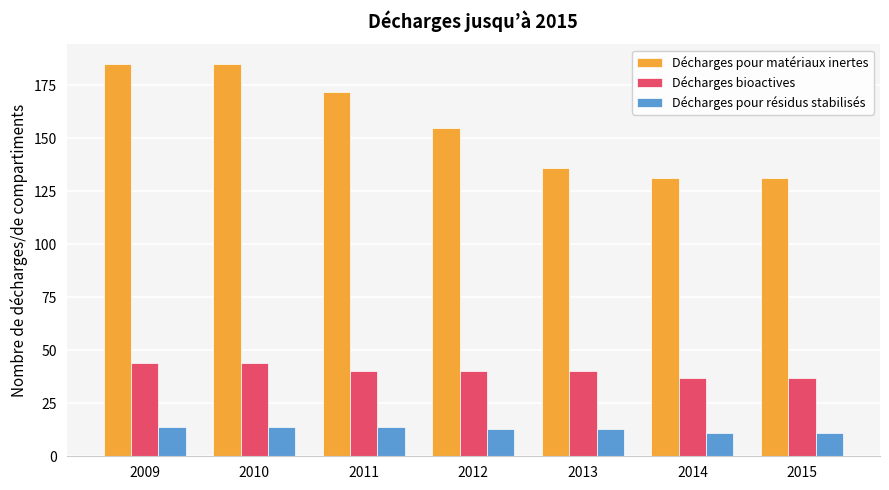

How many series are shown in this chart?

3